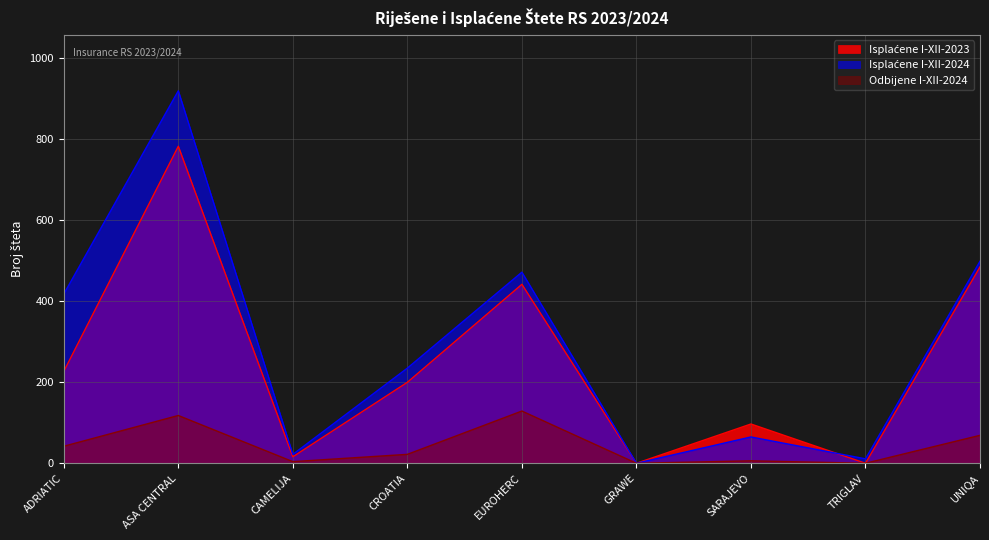

At which category is the sum across all series the highest?

ASA CENTRAL